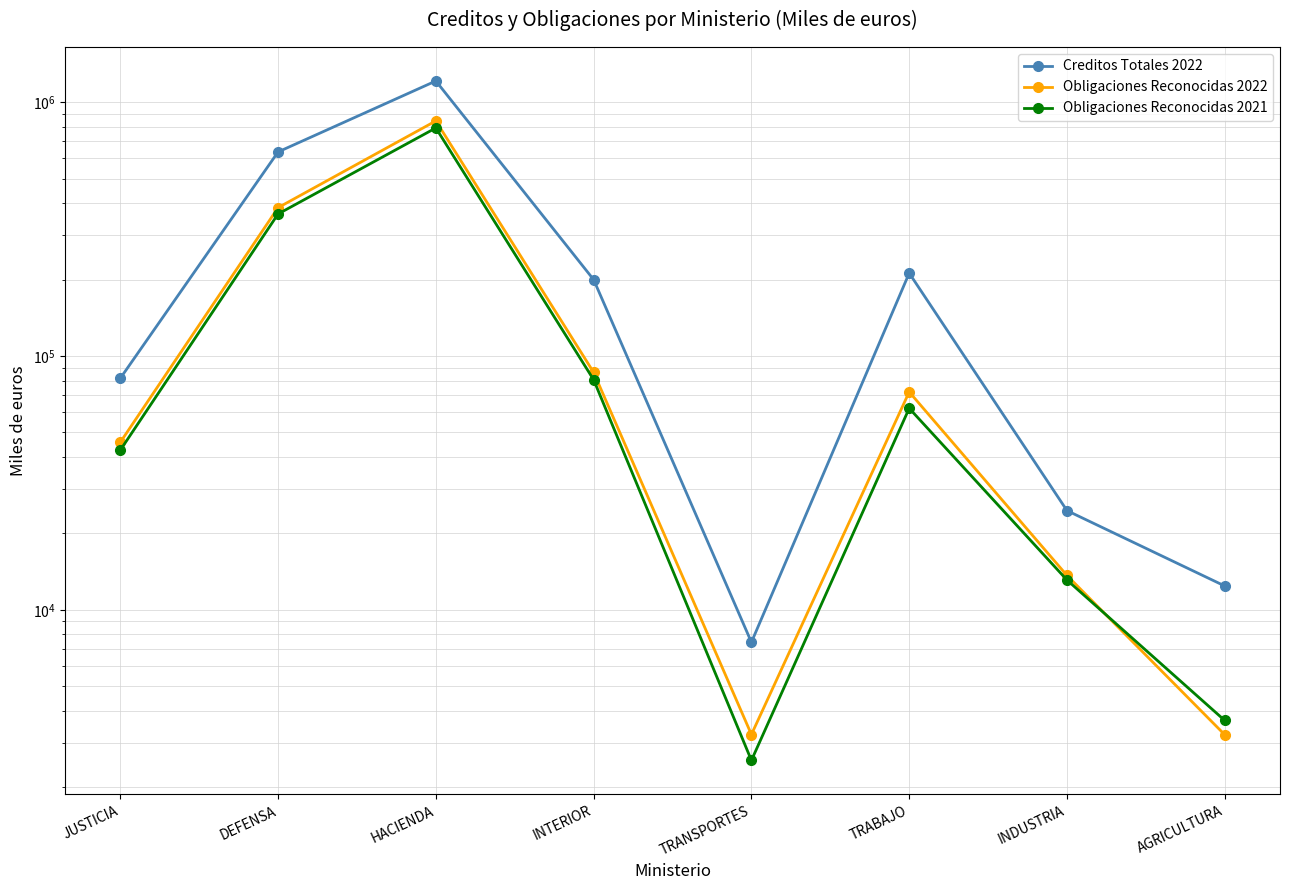

Reading left to right, what are all the values shown in this chart?

Creditos Totales 2022: JUSTICIA=81626	DEFENSA=636318	HACIENDA=1211295	INTERIOR=199747	TRANSPORTES=7449	TRABAJO=211930	INDUSTRIA=24584	AGRICULTURA=12409
Obligaciones Reconocidas 2022: JUSTICIA=45691	DEFENSA=383861	HACIENDA=843172	INTERIOR=86131	TRANSPORTES=3226	TRABAJO=72148	INDUSTRIA=13648	AGRICULTURA=3218
Obligaciones Reconocidas 2021: JUSTICIA=42538	DEFENSA=362498	HACIENDA=791042	INTERIOR=80566	TRANSPORTES=2551	TRABAJO=62199	INDUSTRIA=13097	AGRICULTURA=3663